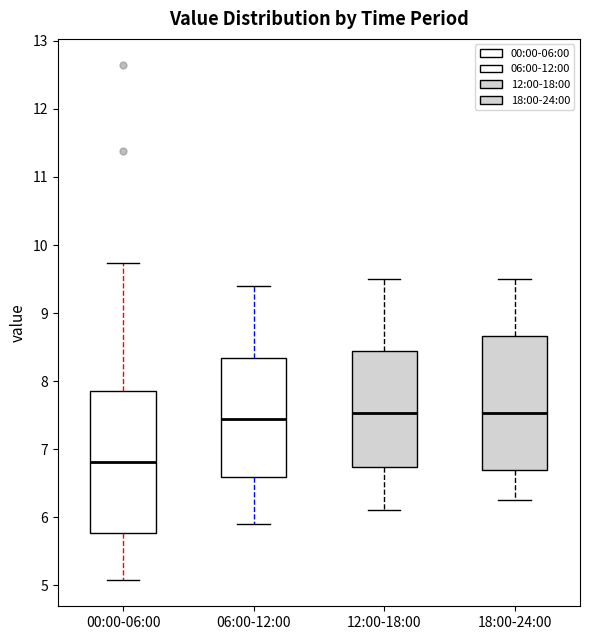

Where is the upper edge of the box for 12:00-18:00 on the y-axis? The values are not printed on the chart, so give them approximately, as read against the axis.

8.4